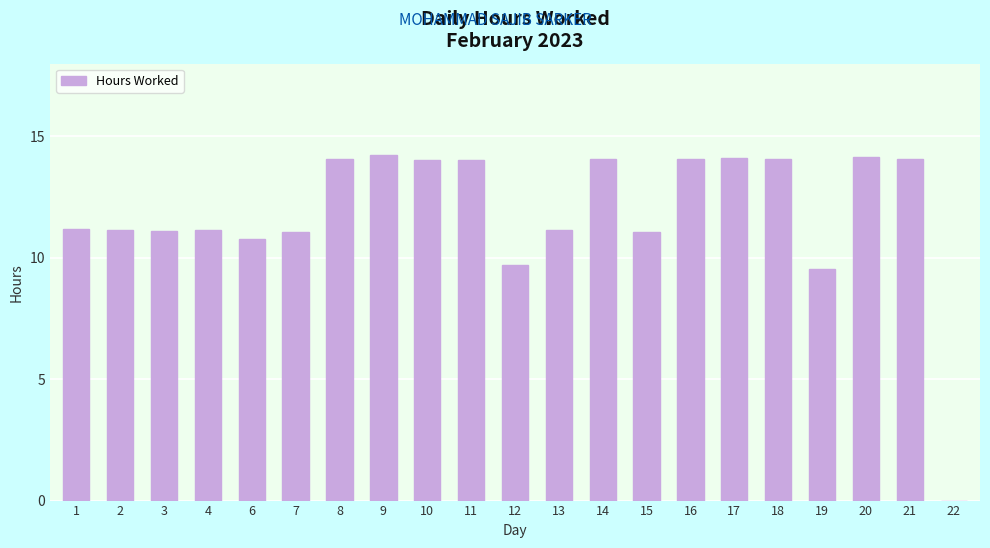

The chart shows a value of 24.6 at 17. True or false?

False